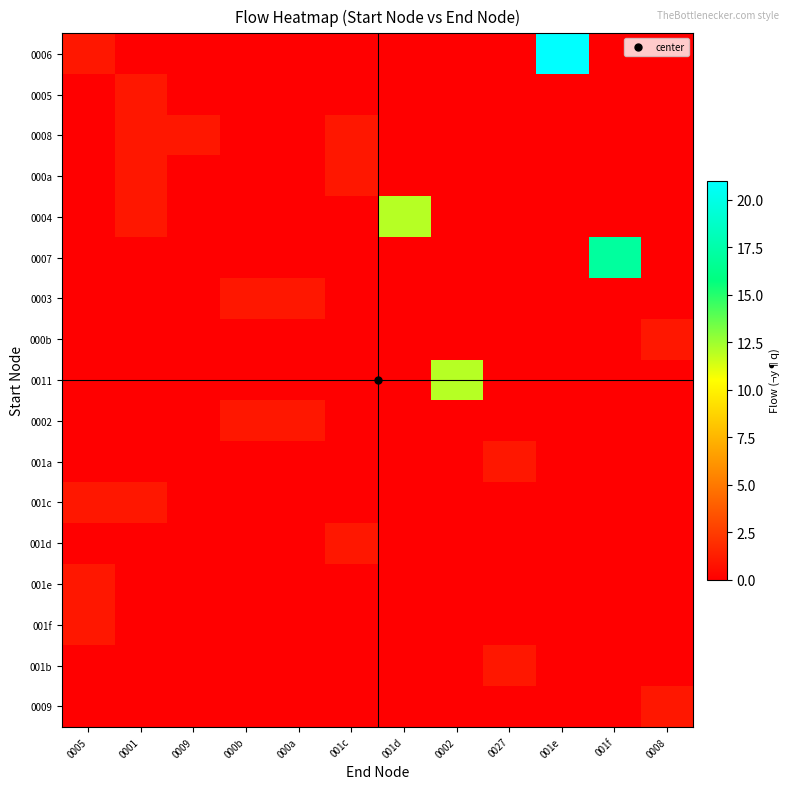

What is the difference between the highest and lowest values at 0005?

1